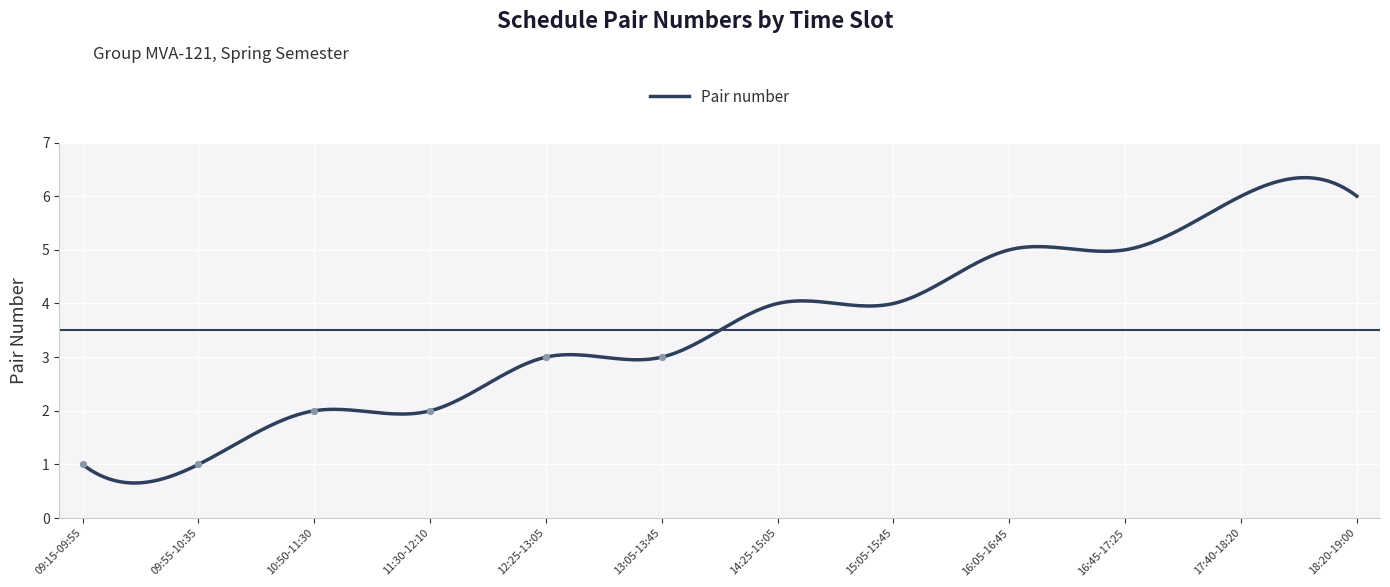

Approximately how many times larger is the value at 09:55-10:35 compared to 18:20-19:00?

0.2